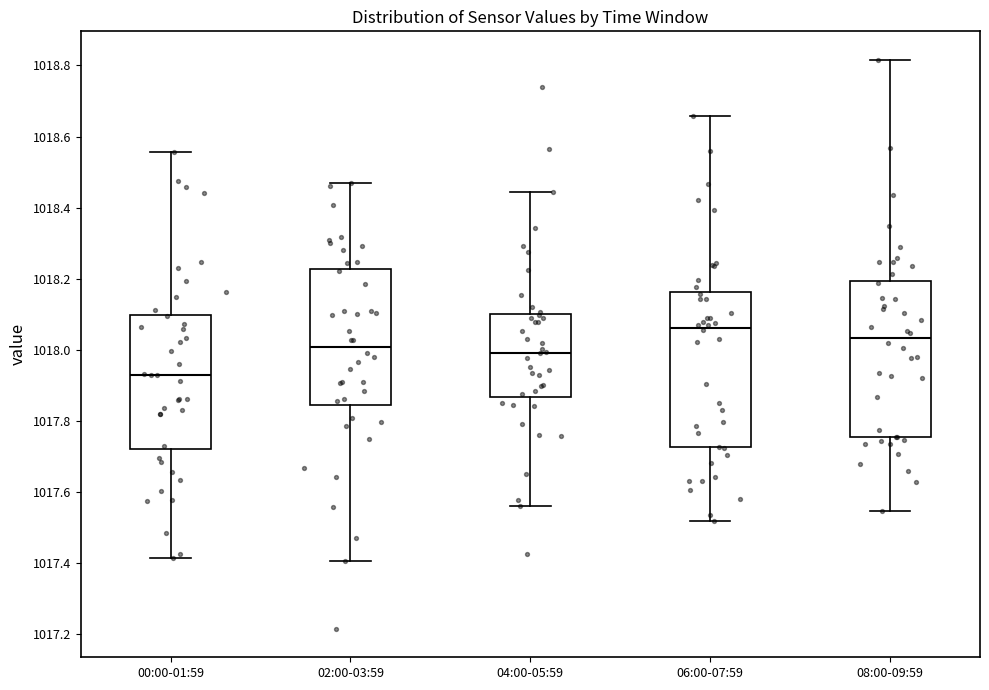

Where is the lower edge of the box for 02:00-03:59 on the y-axis? The values are not printed on the chart, so give them approximately, as read against the axis.

1017.84